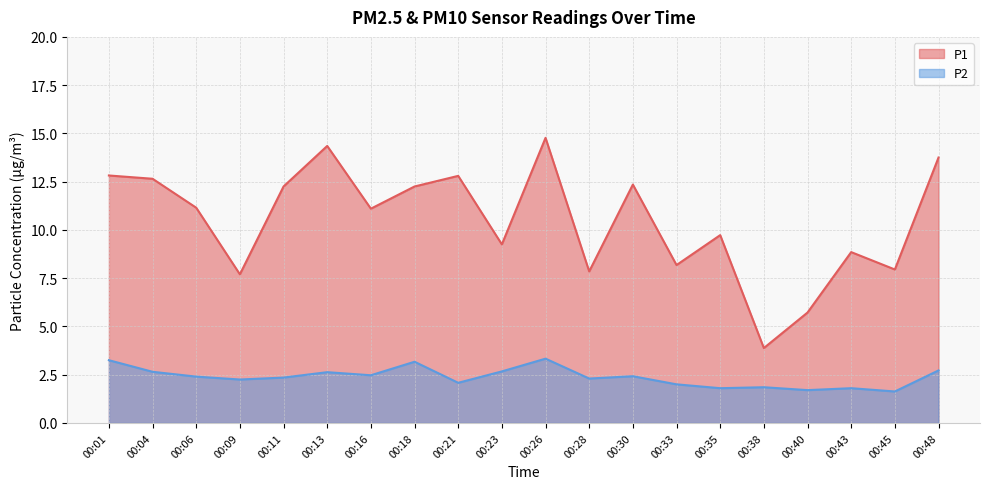

What is the sum of the P2 values at 00:11 and 00:30?

4.8